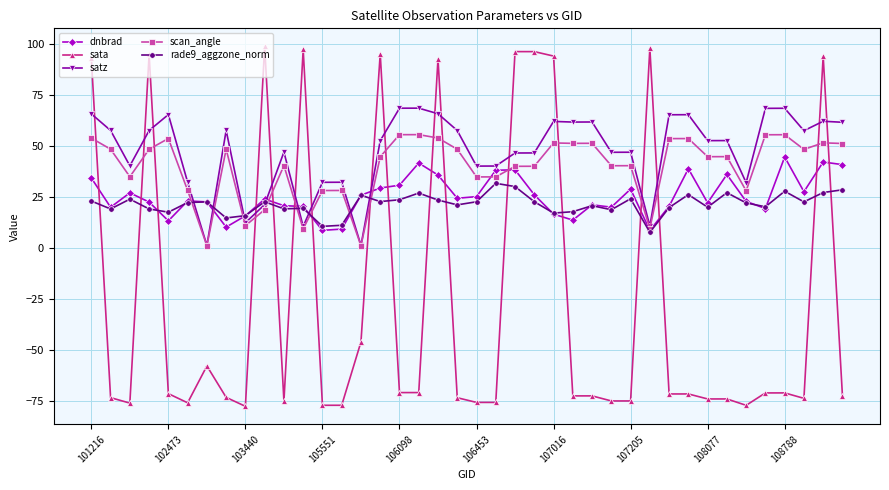

True or false: scan_angle has more than 2 interior local peaks.

True